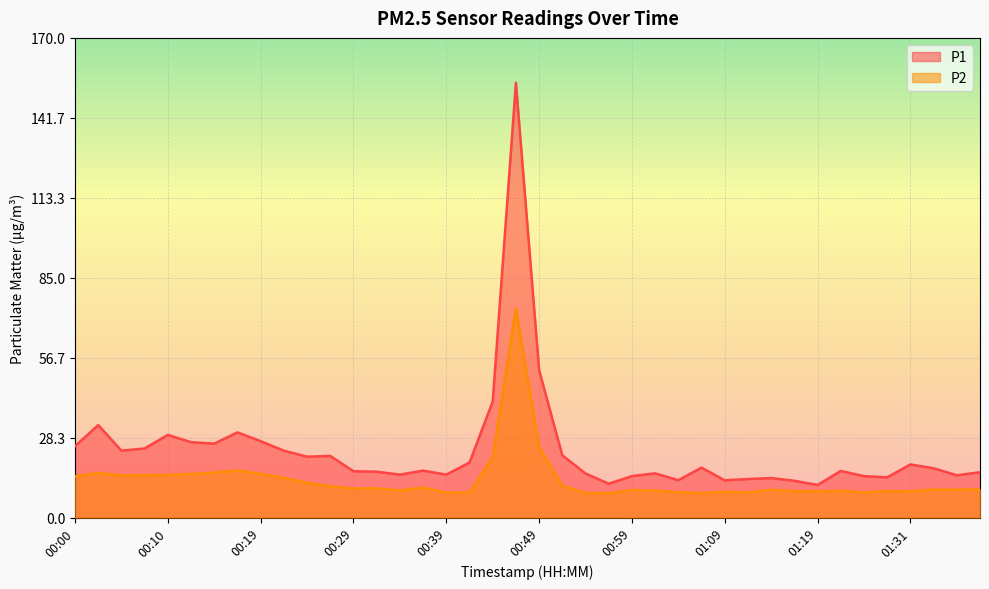

Reading right to left, extract all data points from this chart.

P1: 16.1	15.0	17.5	18.8	14.3	14.7	16.6	11.6	13.1	14.0	13.7	13.2	17.7	13.2	15.7	14.7	12.0	15.6	22.1	52.2	154.1	41.1	19.5	15.2	16.6	15.2	16.3	16.4	21.9	21.6	23.7	27.1	30.2	26.2	26.7	29.3	24.5	23.7	32.8	25.3
P2: 10.0	9.9	9.9	9.3	9.4	8.9	9.5	9.2	9.4	9.8	8.9	9.2	8.7	9.0	9.6	9.8	8.7	8.7	11.2	25.1	74.1	21.5	8.8	8.9	10.6	9.6	10.4	10.3	11.1	12.3	14.1	15.5	16.7	15.9	15.4	15.2	15.0	15.0	15.8	14.7